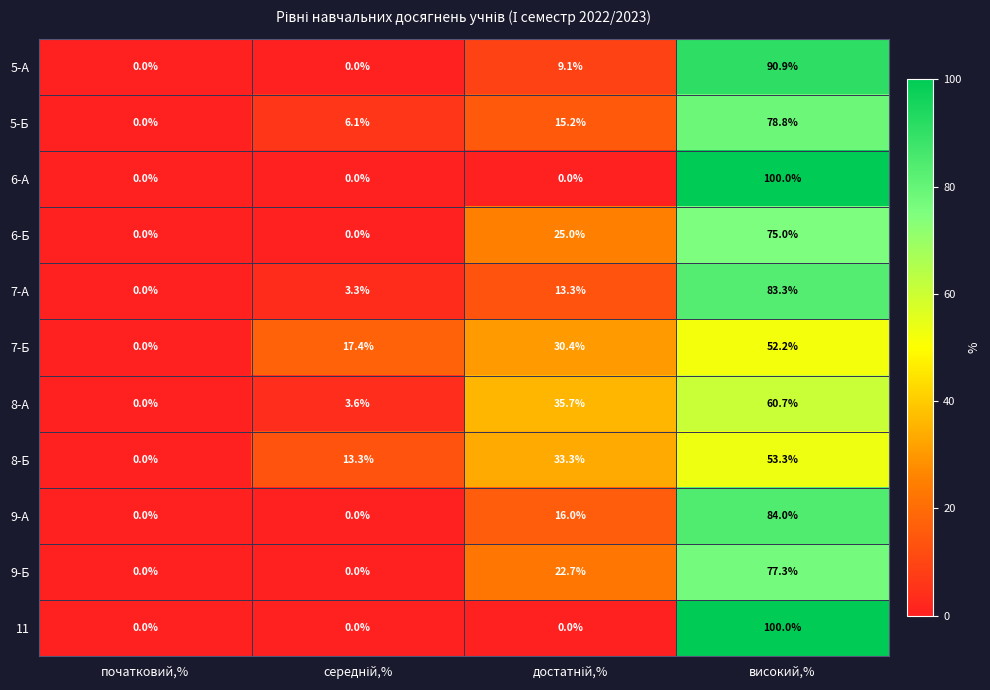

At which category does the chart reach its peak across all series?

високий,%